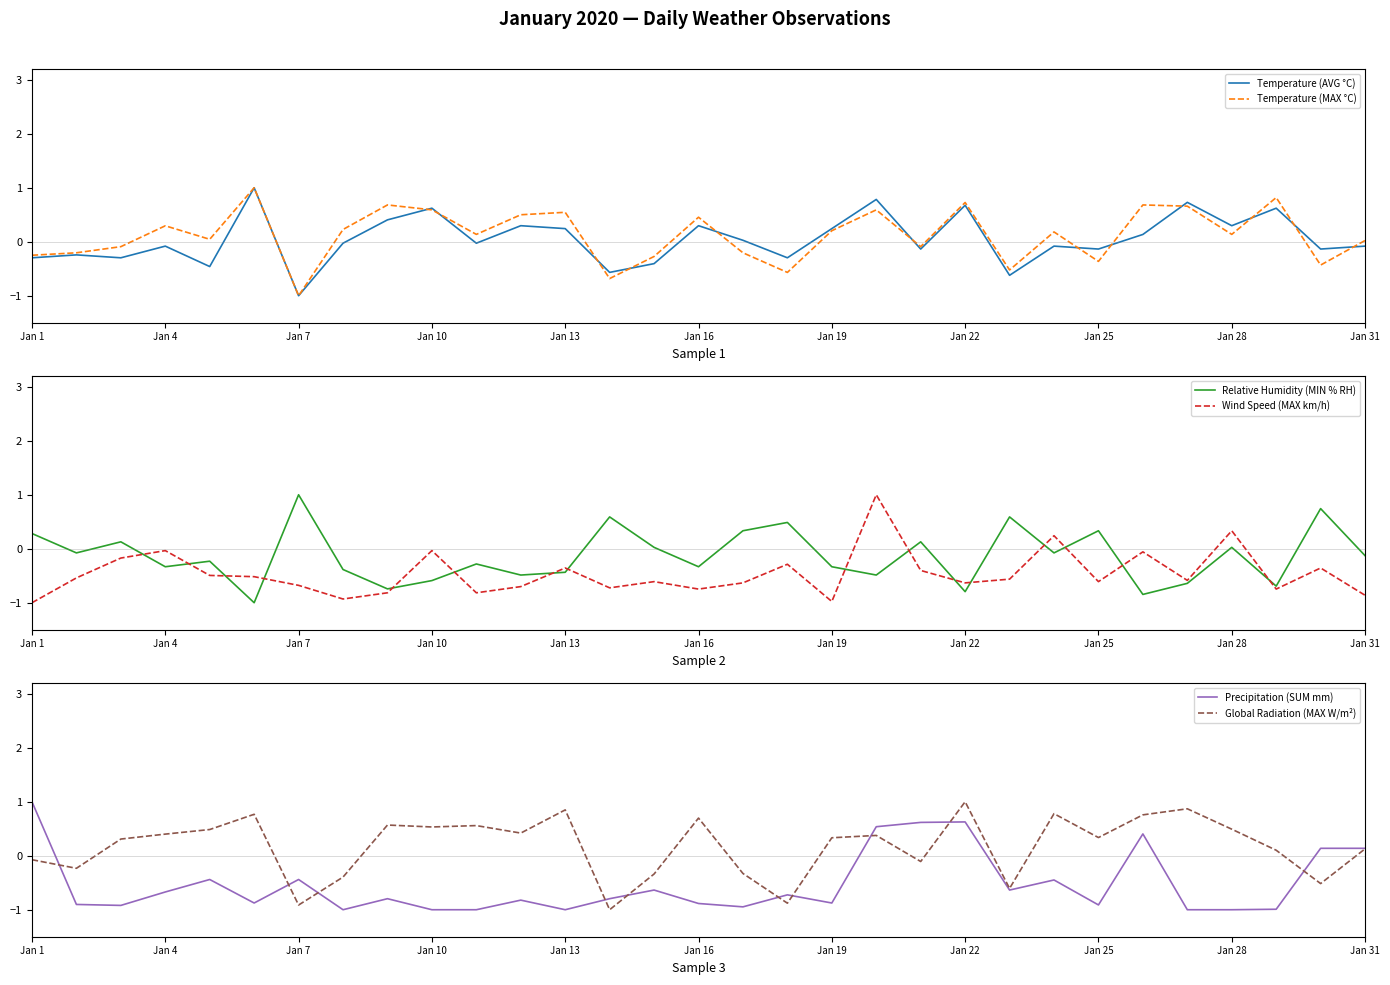

Which category has the lowest value in the Temperature (AVG °C) series?

Jan 7